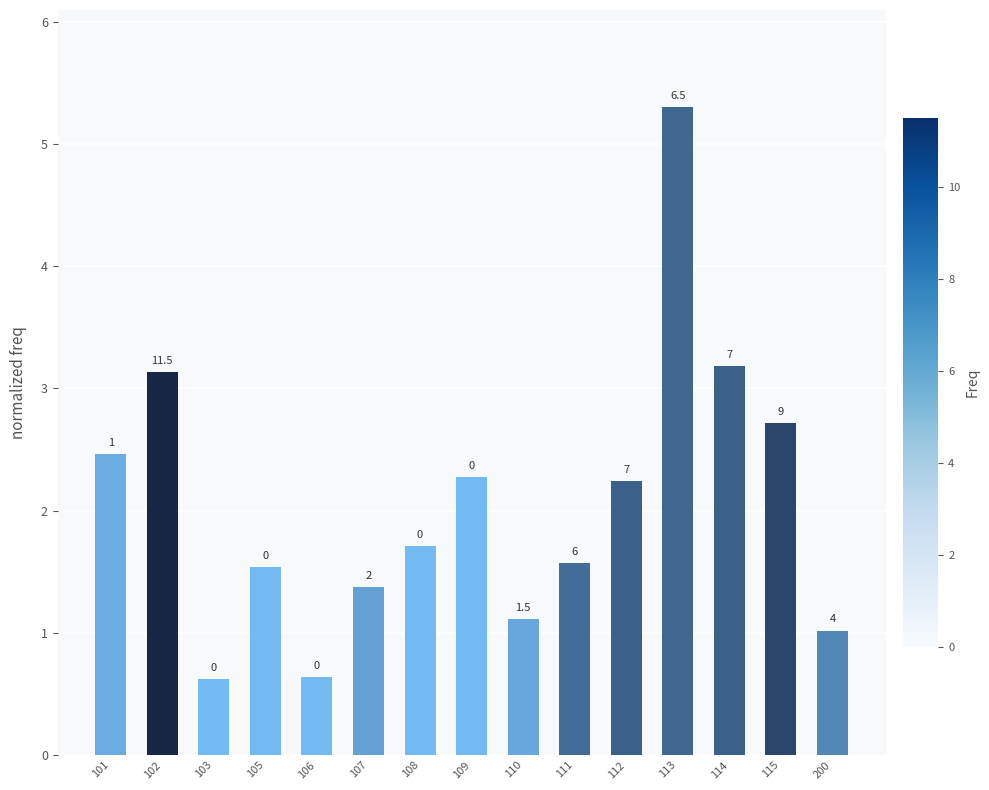

Is it true that the value at 112 is 2.2?

True